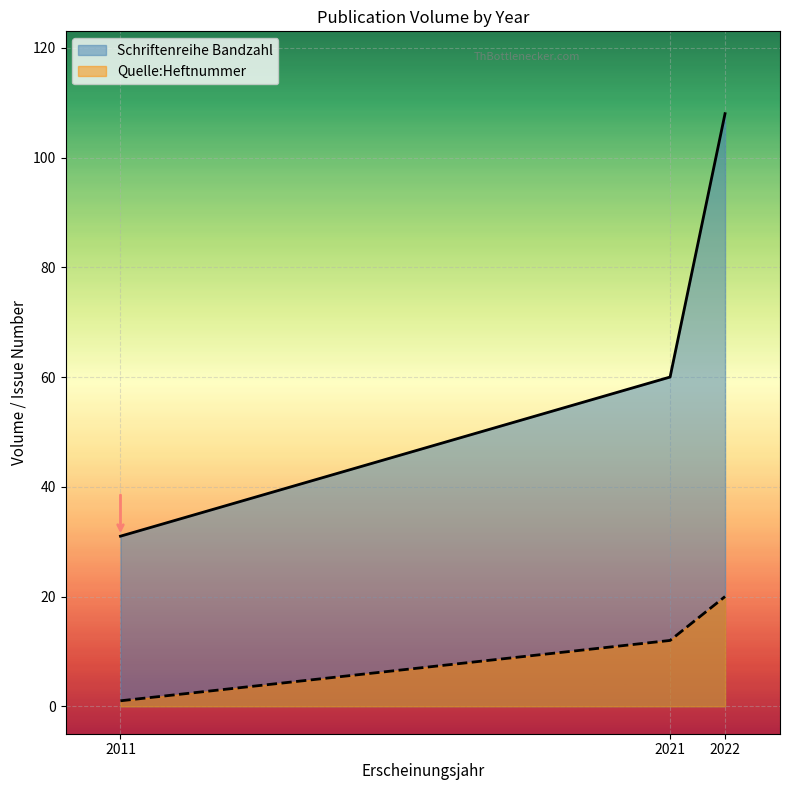

Reading right to left, what are all the values shown in this chart?

Schriftenreihe Bandzahl: 108	60	31
Quelle:Heftnummer: 20	12	1